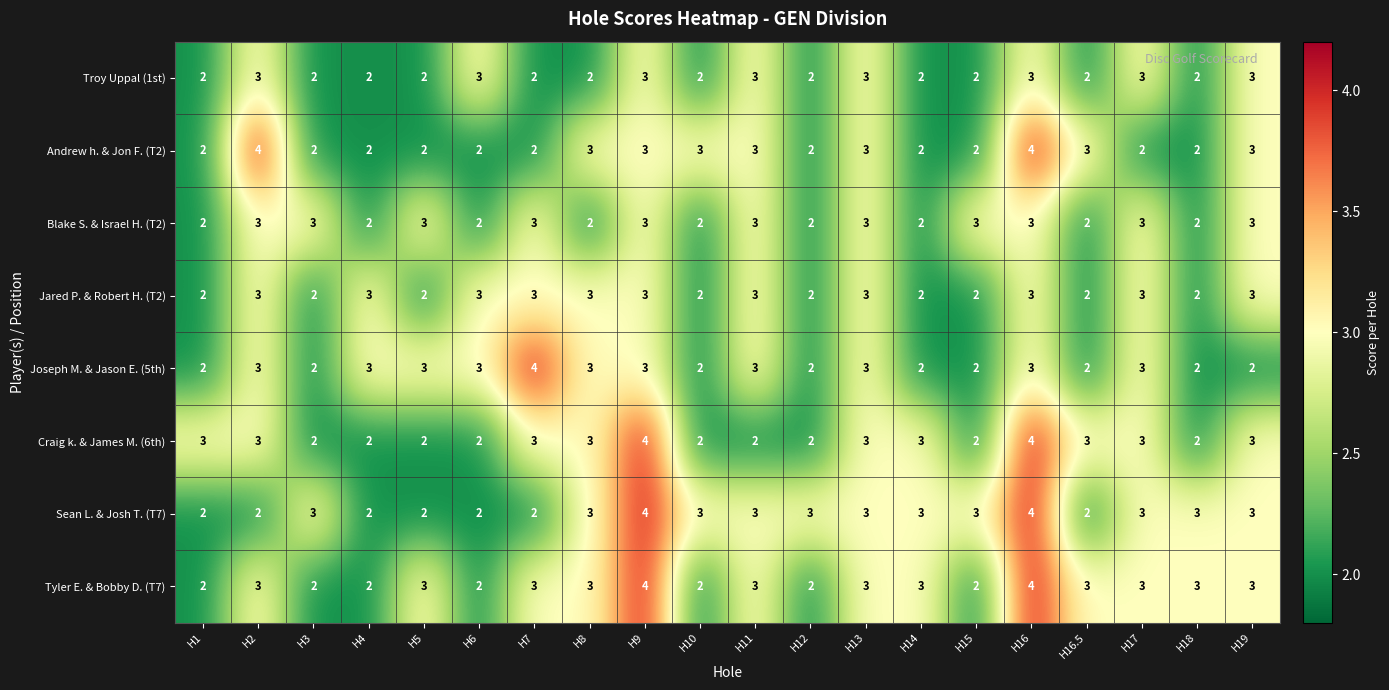

Is it true that Troy Uppal (1st) equals 1 at H7?

False